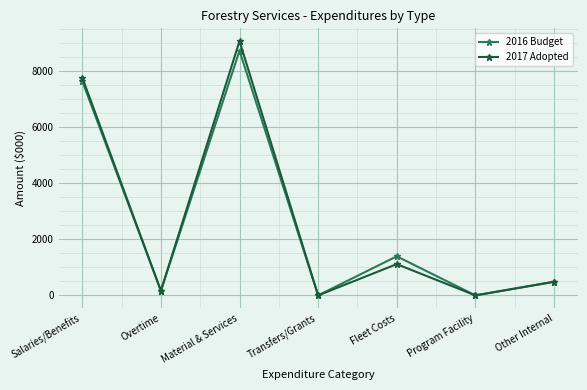

Reading right to left, what are all the values shown in this chart?

2016 Budget: Other Internal=485	Program Facility=0	Fleet Costs=1394	Transfers/Grants=0	Material & Services=8726	Overtime=165	Salaries/Benefits=7642
2017 Adopted: Other Internal=485	Program Facility=0	Fleet Costs=1115	Transfers/Grants=0	Material & Services=9071	Overtime=165	Salaries/Benefits=7770